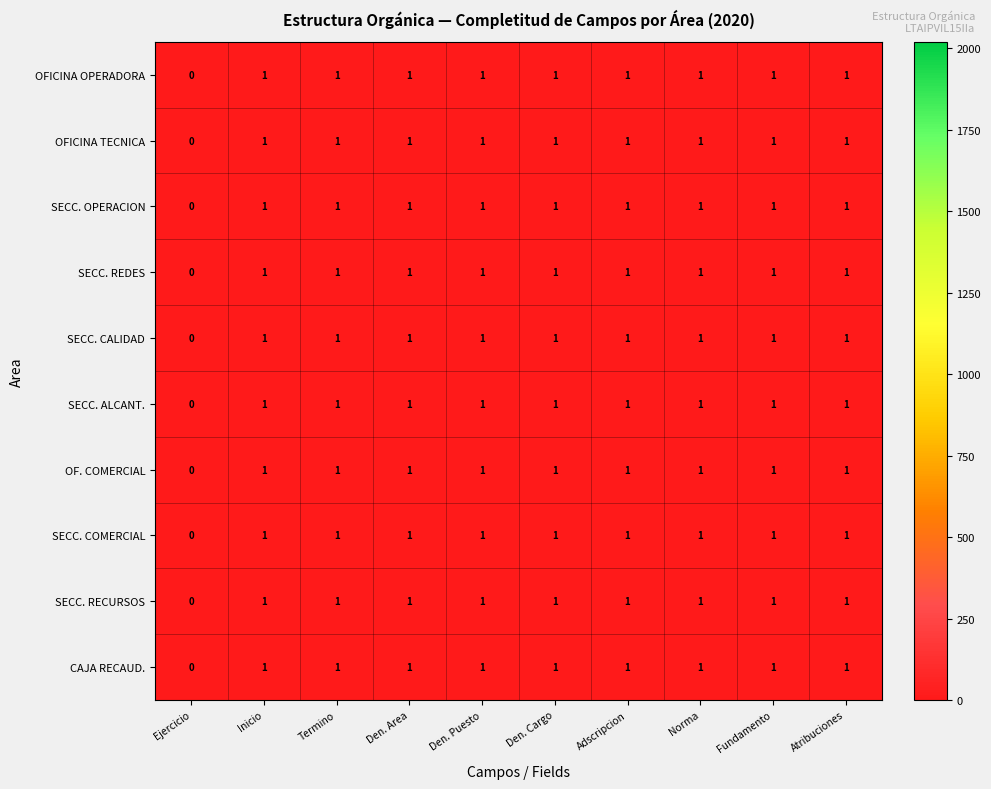

Which label corresponds to the smallest value in the chart?

Ejercicio